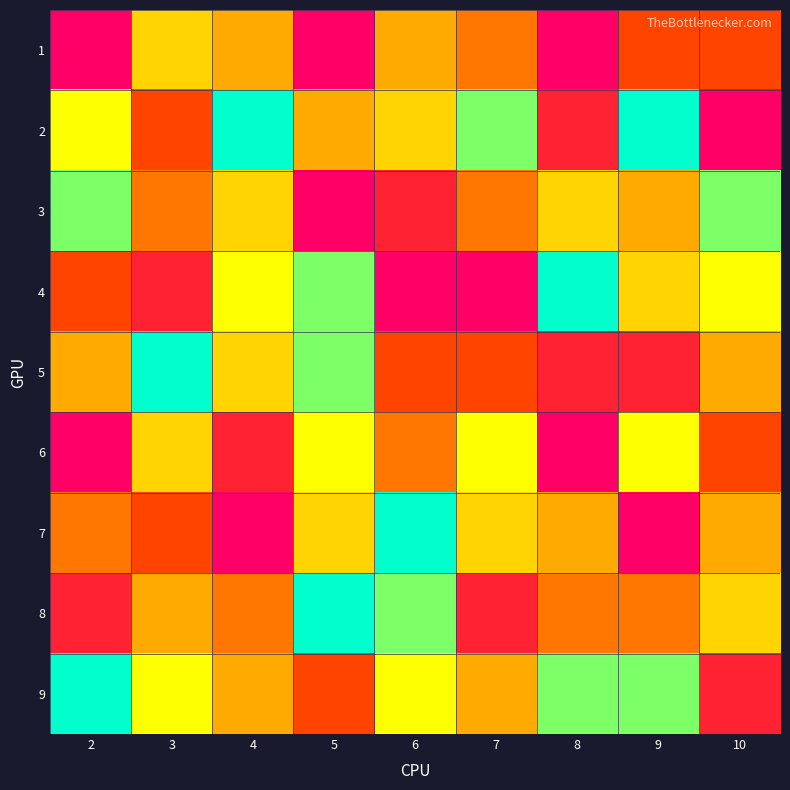

Reading left to right, list all the values displayed in this chart.

1: 2=1	3=6	4=5	5=1	6=5	7=4	8=1	9=3	10=3
2: 2=7	3=3	4=9	5=5	6=6	7=8	8=2	9=9	10=1
3: 2=8	3=4	4=6	5=1	6=2	7=4	8=6	9=5	10=8
4: 2=3	3=2	4=7	5=8	6=1	7=1	8=9	9=6	10=7
5: 2=5	3=9	4=6	5=8	6=3	7=3	8=2	9=2	10=5
6: 2=1	3=6	4=2	5=7	6=4	7=7	8=1	9=7	10=3
7: 2=4	3=3	4=1	5=6	6=9	7=6	8=5	9=1	10=5
8: 2=2	3=5	4=4	5=9	6=8	7=2	8=4	9=4	10=6
9: 2=9	3=7	4=5	5=3	6=7	7=5	8=8	9=8	10=2